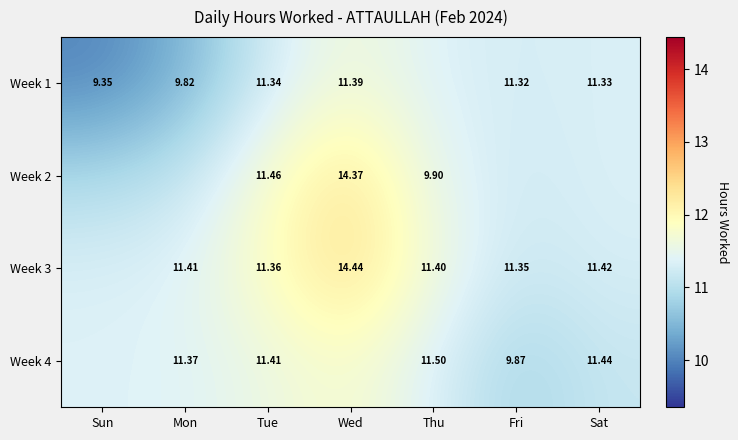

What is the difference between the highest and lowest values at Tue?

0.1